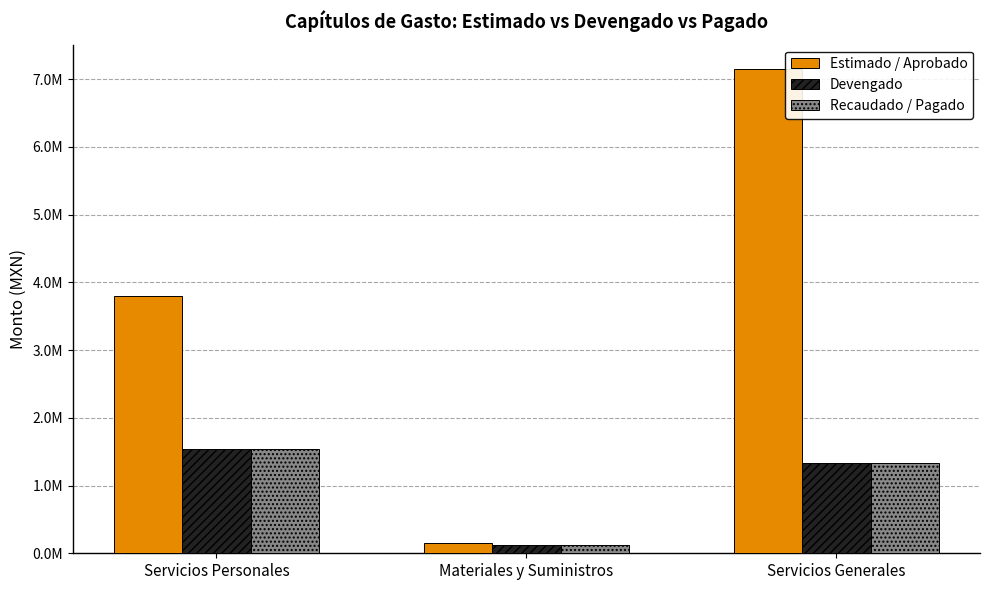

Which label corresponds to the largest value in the chart?

Servicios Generales